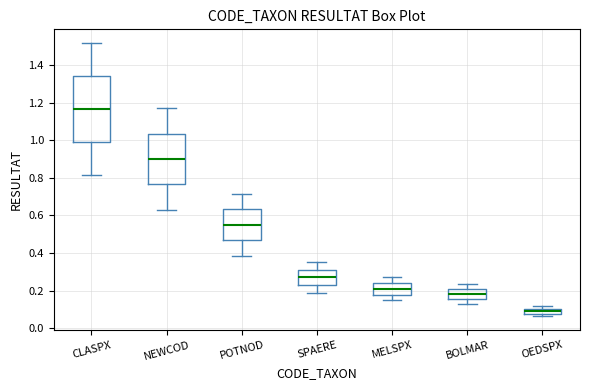

Which box has the highest median line?

CLASPX